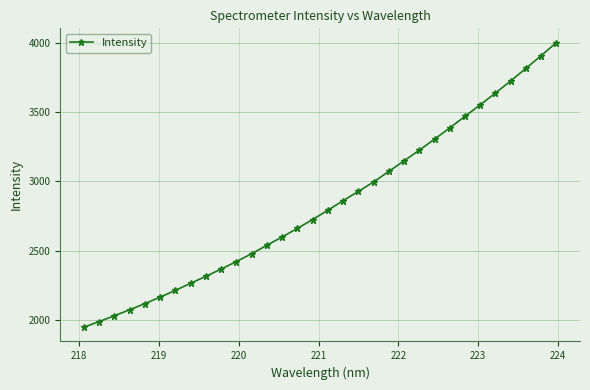

Is this an area chart (filled region under the line)?

No